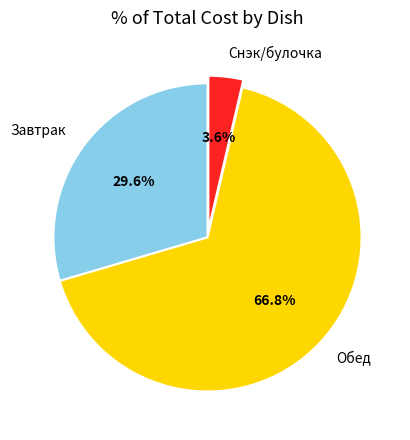

What is the total percentage of Снэк/булочка and Обед?

70.4%